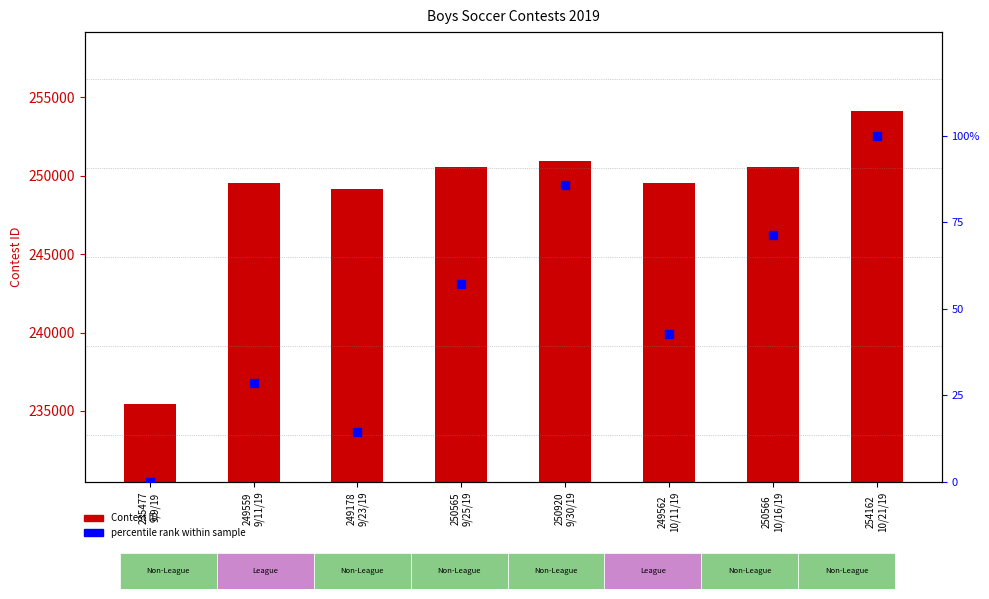

Which series reaches the maximum Y coordinate?

Contest ID